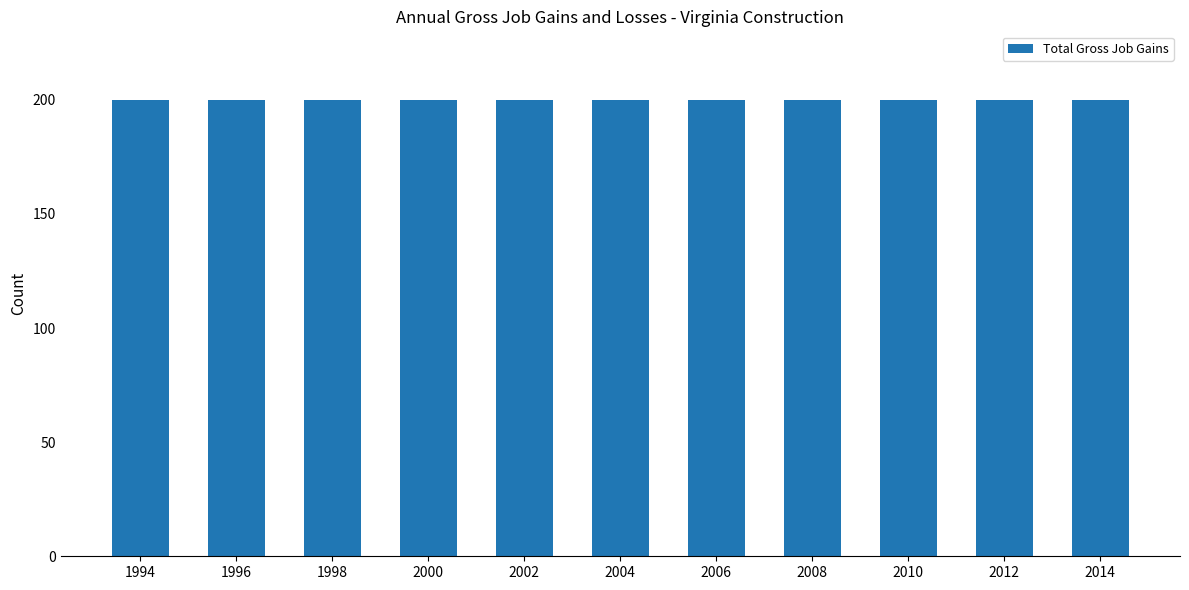

Does the chart contain stacked bars?

No